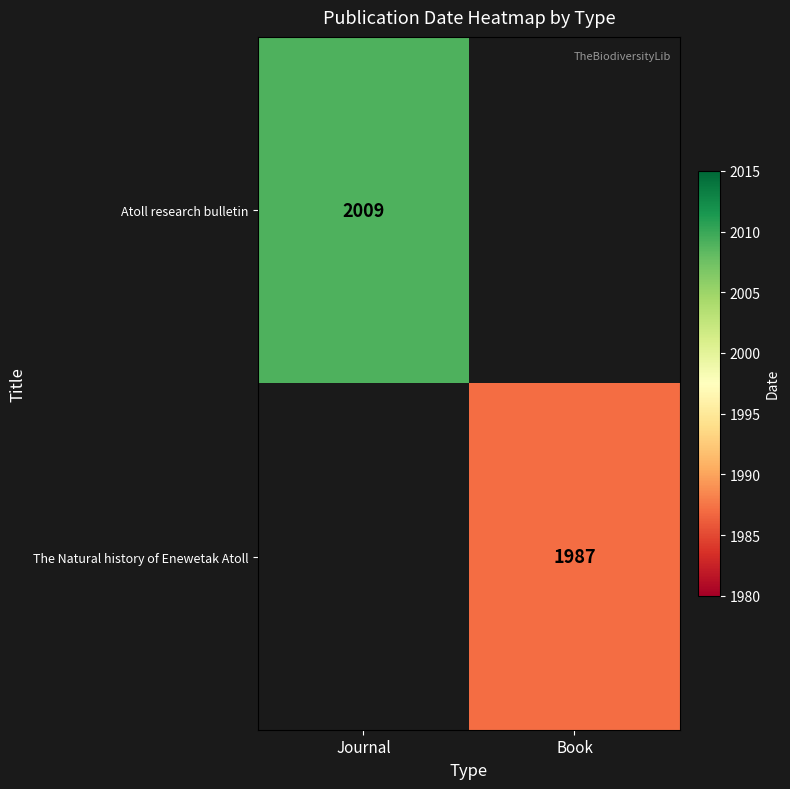

Is the value of Atoll research bulletin at Journal greater than the value of The Natural history of Enewetak Atoll at Book?

Yes